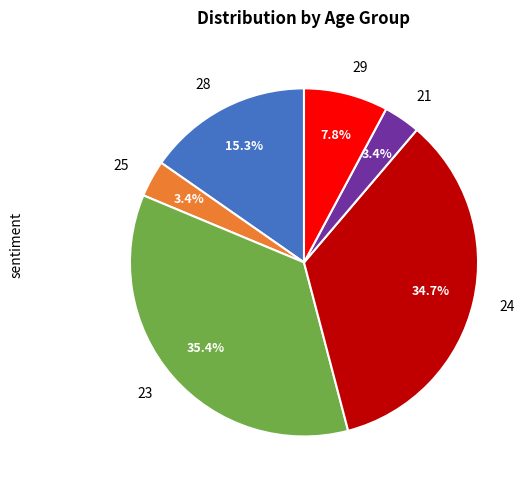

Is it true that 24 is 10% of the pie?

False